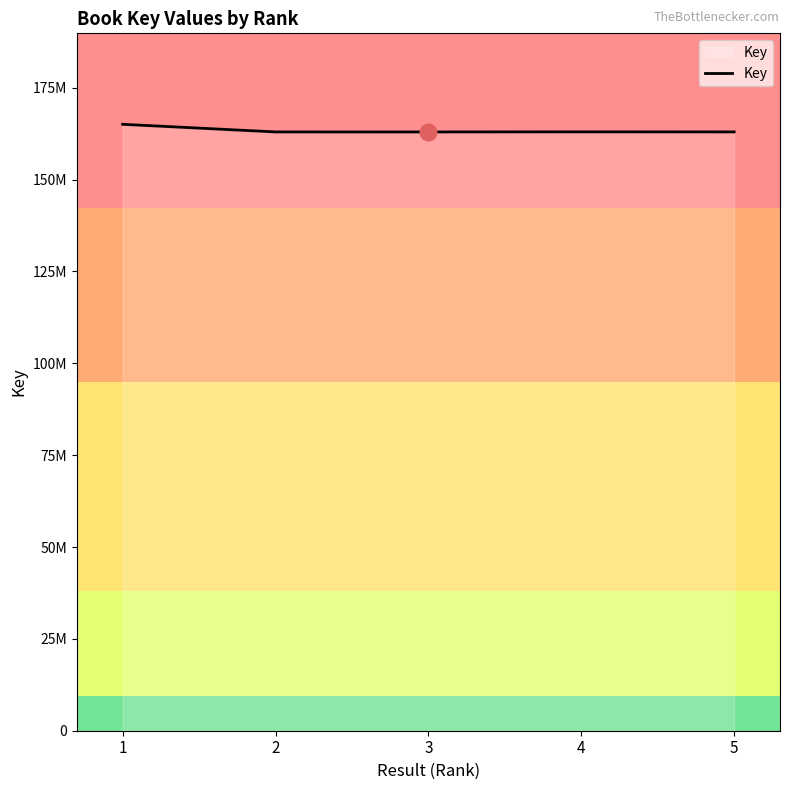

List the labels in order of value, largest first.

1, 4, 5, 2, 3